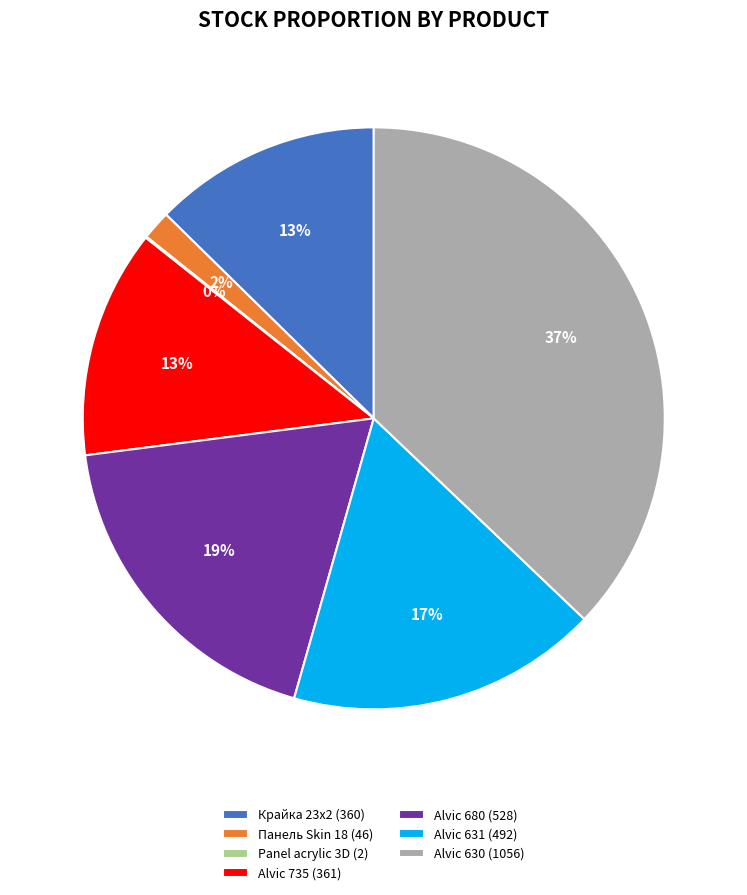

Count the number of slices in the pie.

7